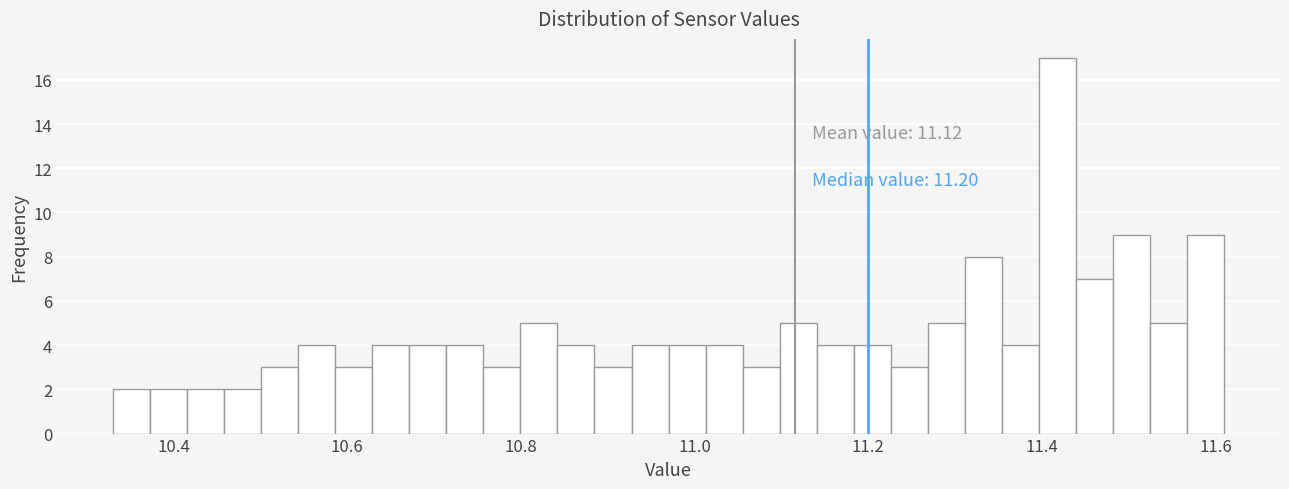

Read against the x-axis, roughly where is the centre of the tallest bar?

11.42